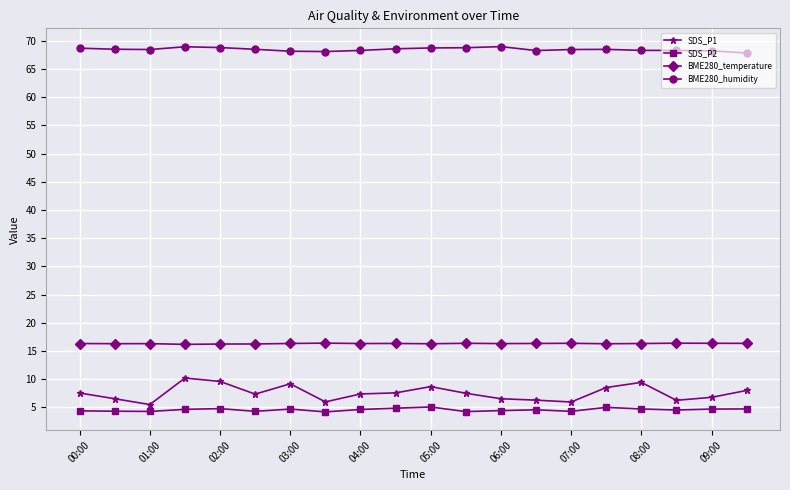

Which series has the largest total across all categories?

BME280_humidity